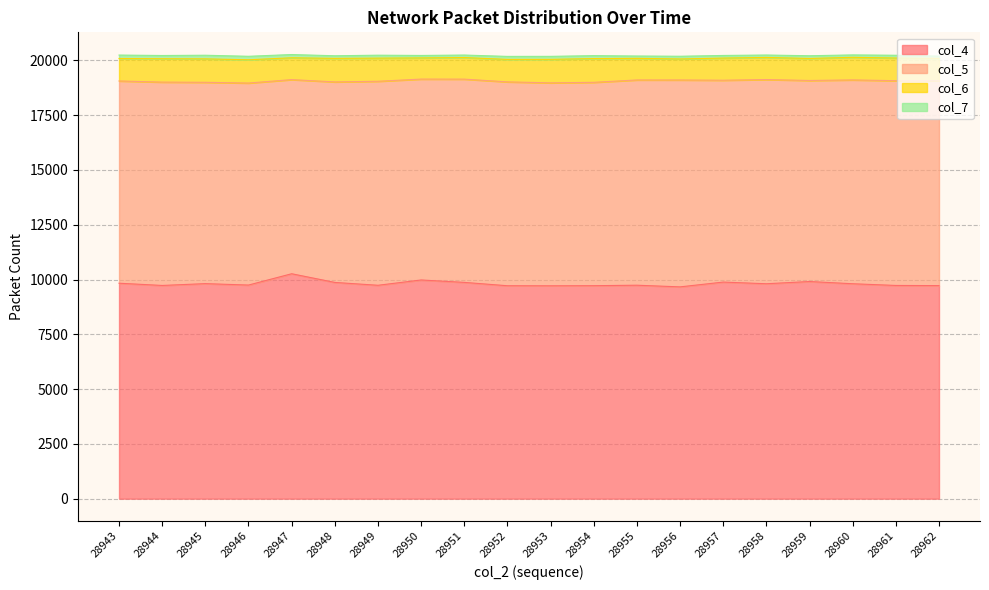

Rank the series at 28944 from lowest to highest value.

col_7, col_6, col_5, col_4